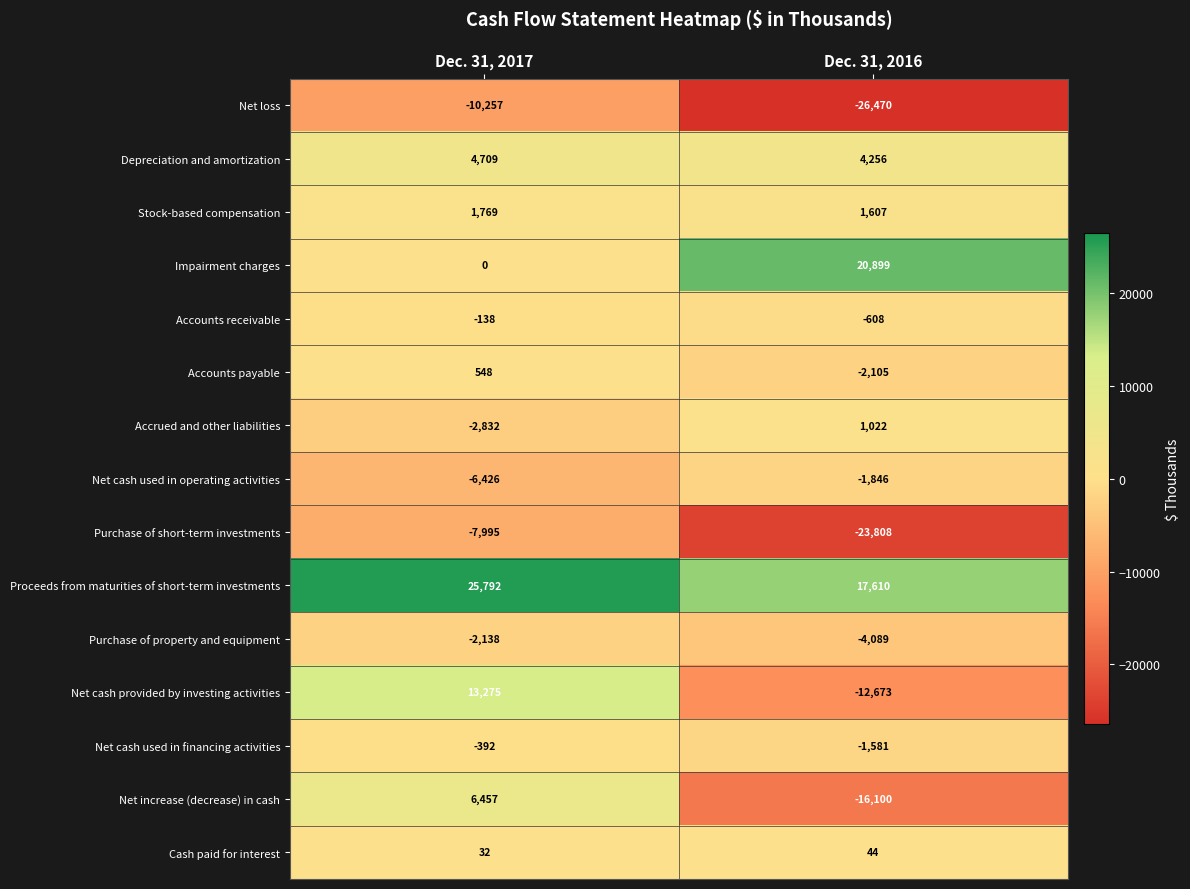

What is the maximum value for Accounts payable?

548